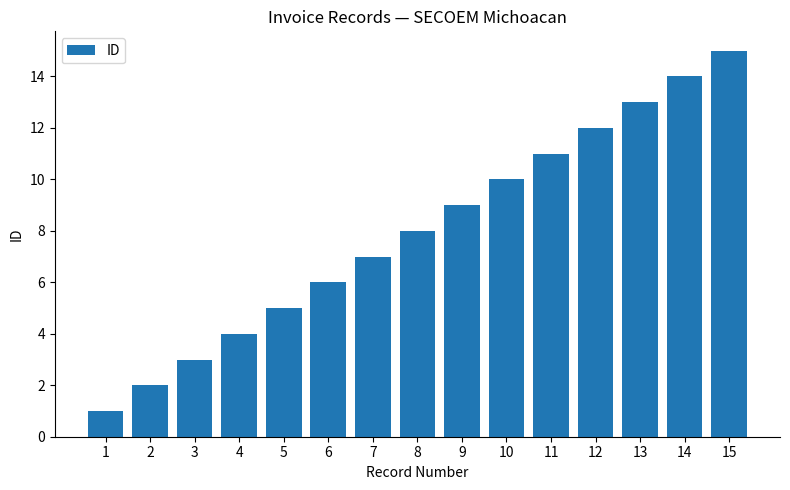

Which category has the lowest value across all series?

1